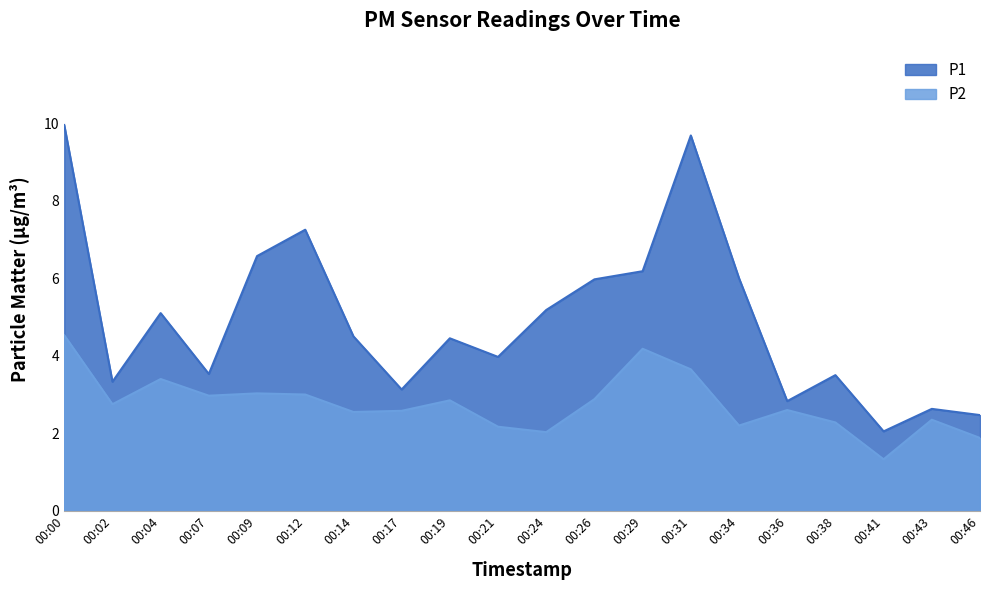

At how many categories does at least one series exceed 6?

5